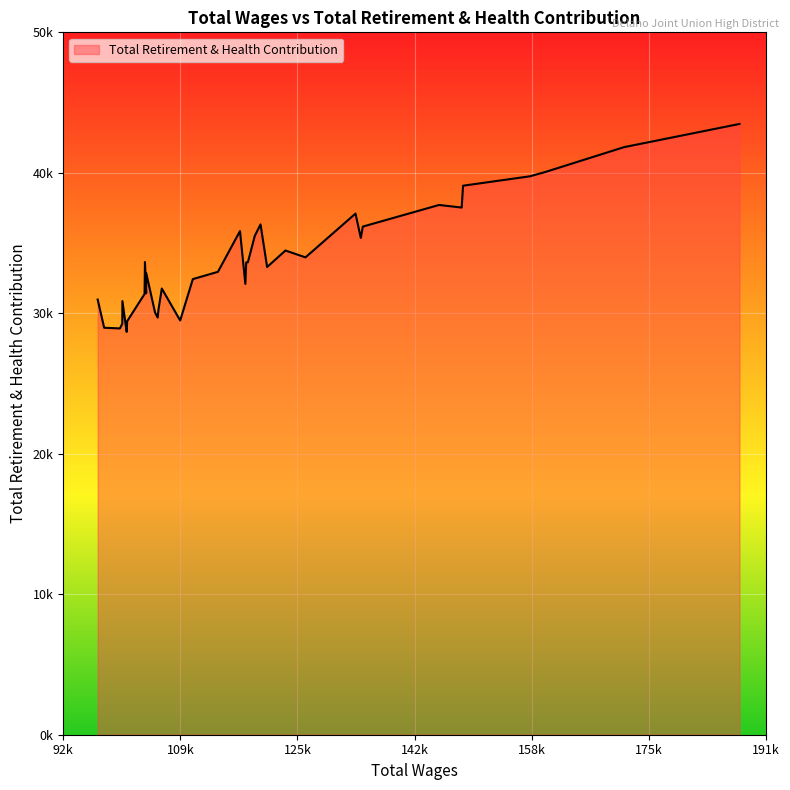

Approximately how many times larger is the value at 158473 compared to 98371?

1.4